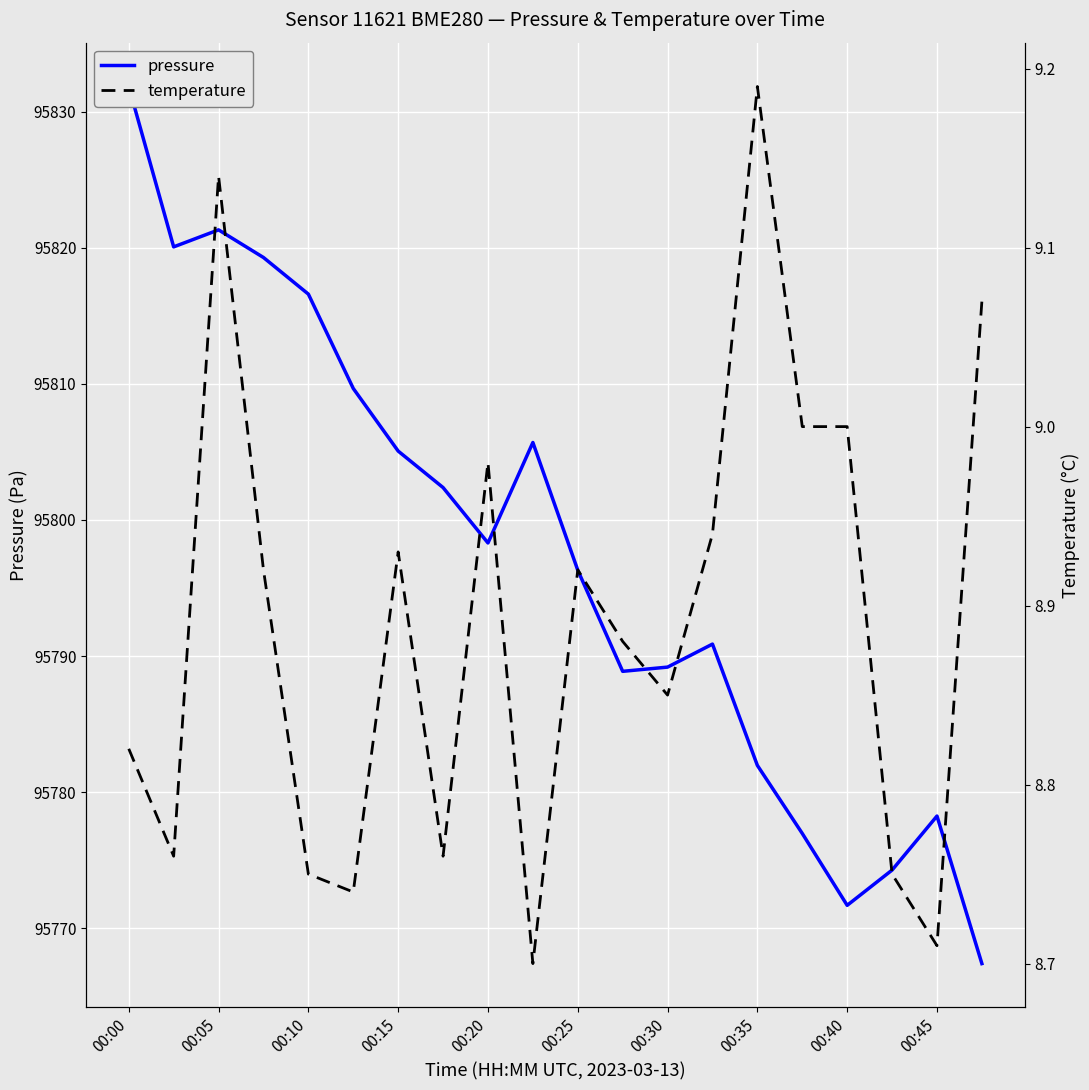

Reading left to right, what are all the values shown in this chart?

pressure: 95831.8	95820.1	95821.3	95819.3	95816.6	95809.7	95805.1	95802.4	95798.3	95805.7	95796.3	95788.9	95789.2	95790.9	95782.0	95777.0	95771.7	95774.3	95778.2	95767.4
temperature: 8.8	8.8	9.1	8.9	8.8	8.7	8.9	8.8	9.0	8.7	8.9	8.9	8.8	8.9	9.2	9.0	9.0	8.8	8.7	9.1